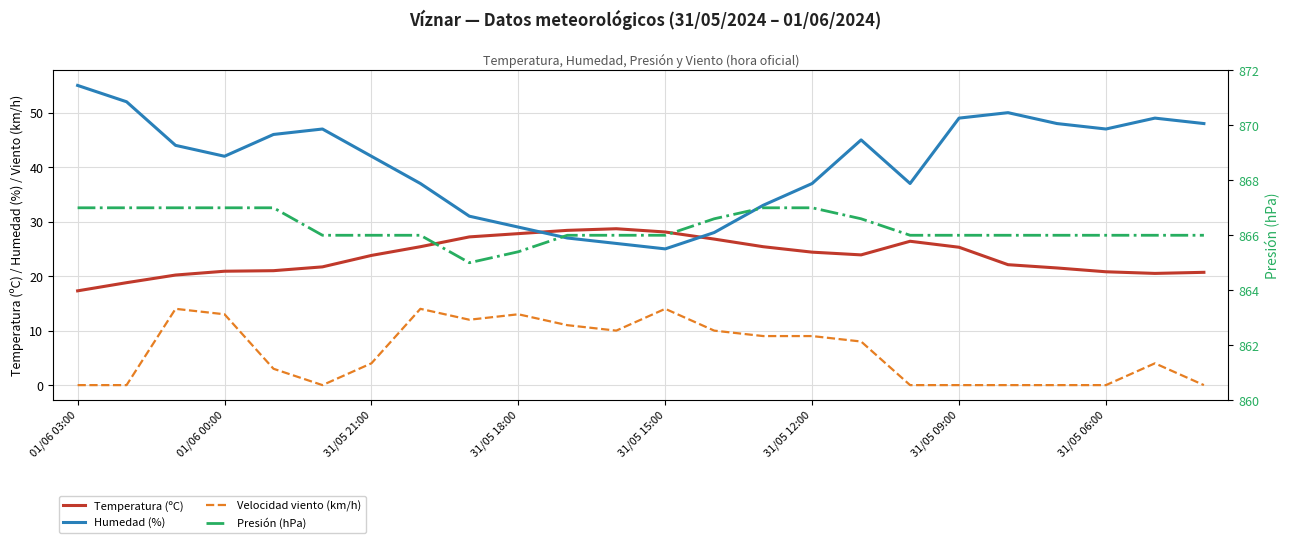

Is this an area chart (filled region under the line)?

No